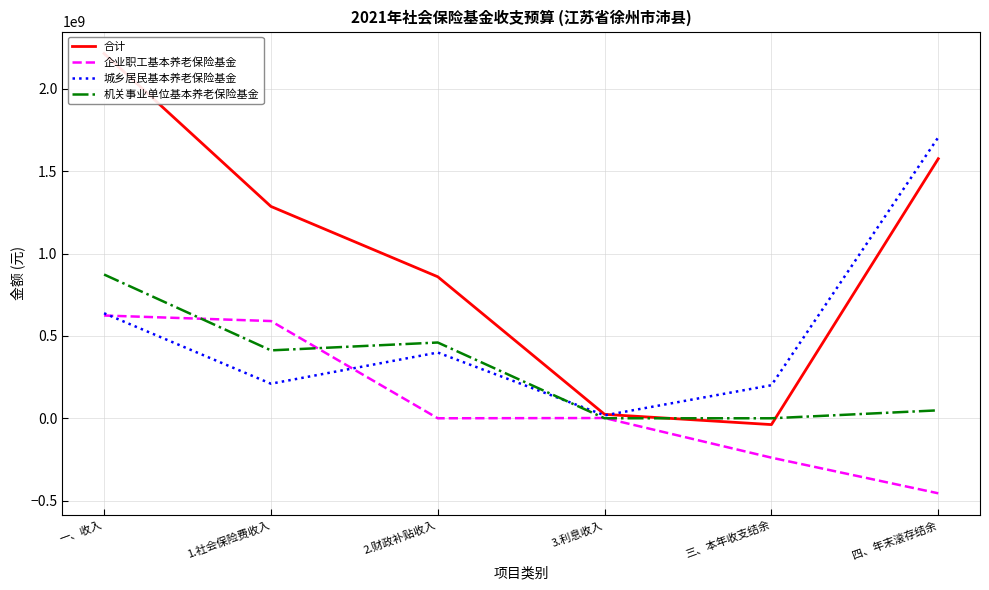

Is it true that 机关事业单位基本养老保险基金 equals 758602942.4 at 2.财政补贴收入?

False